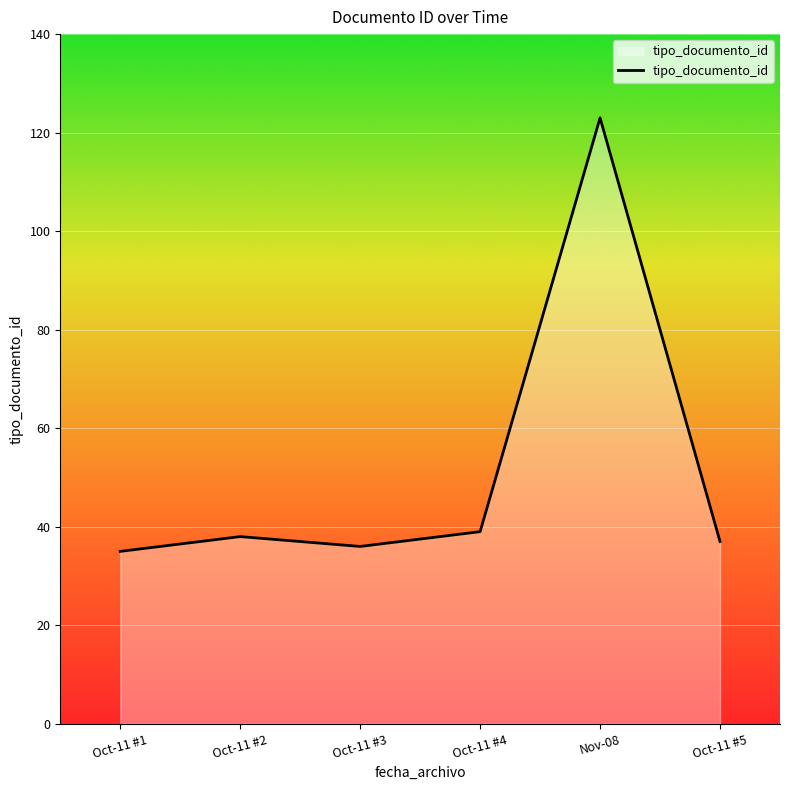

What is the difference between the second highest and minimum values?

4